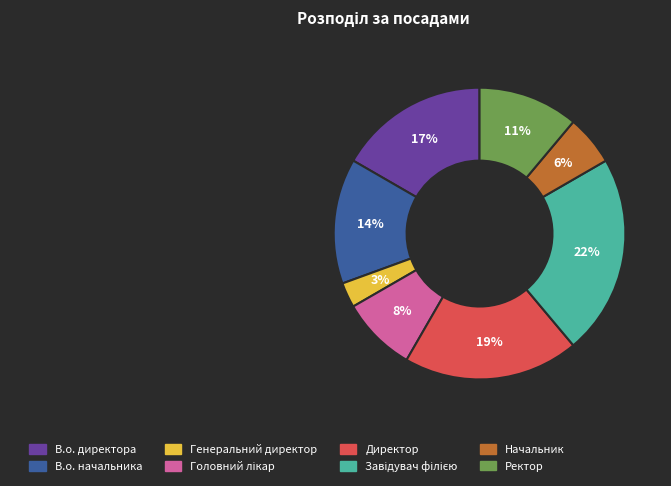

Which has a higher value, Начальник or В.о. директора?

В.о. директора